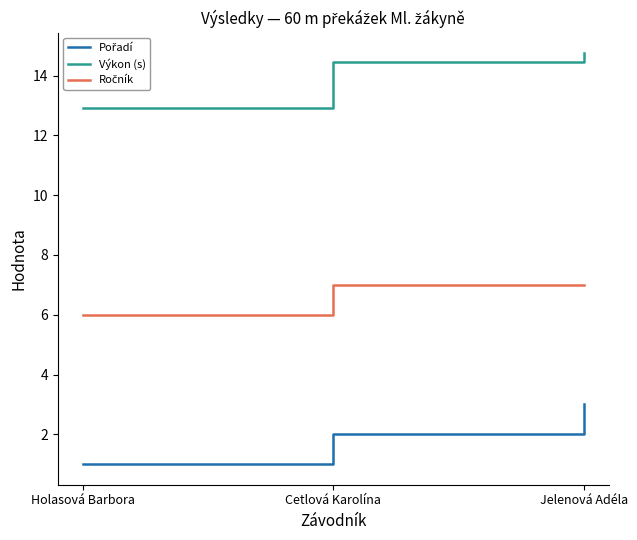

What position from the right is Holasová Barbora?

3